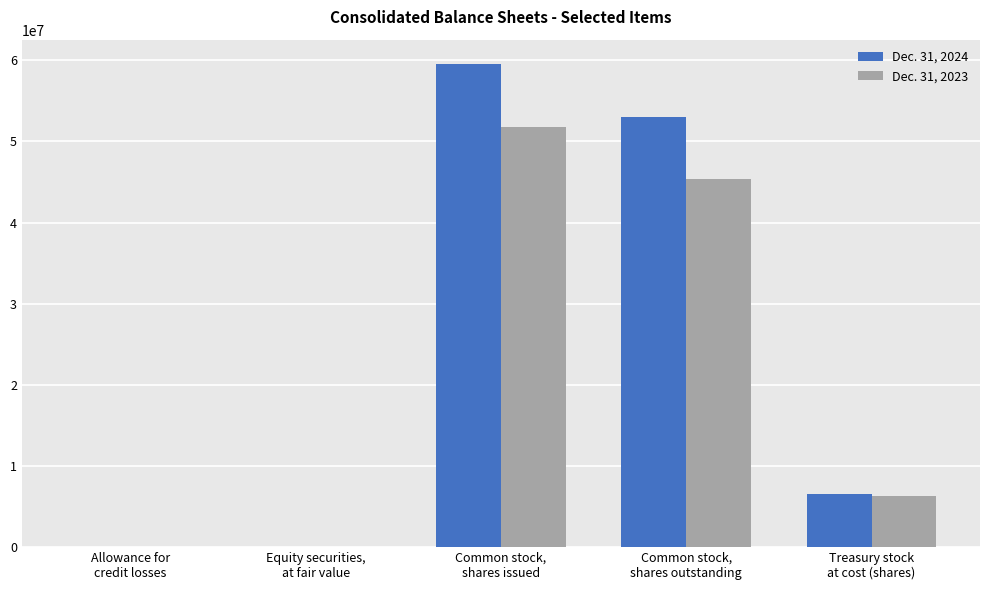

How many distinct data groups are displayed?

2